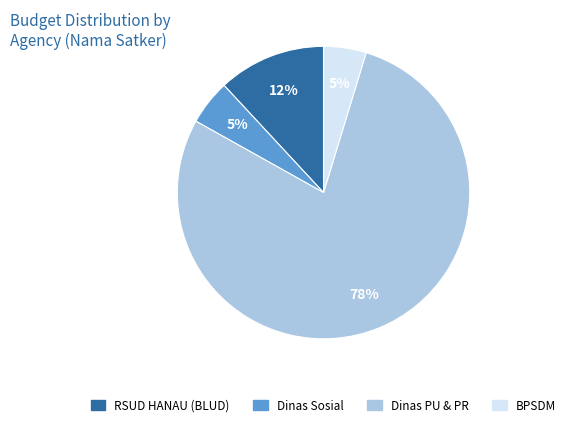

Count the number of slices in the pie.

4